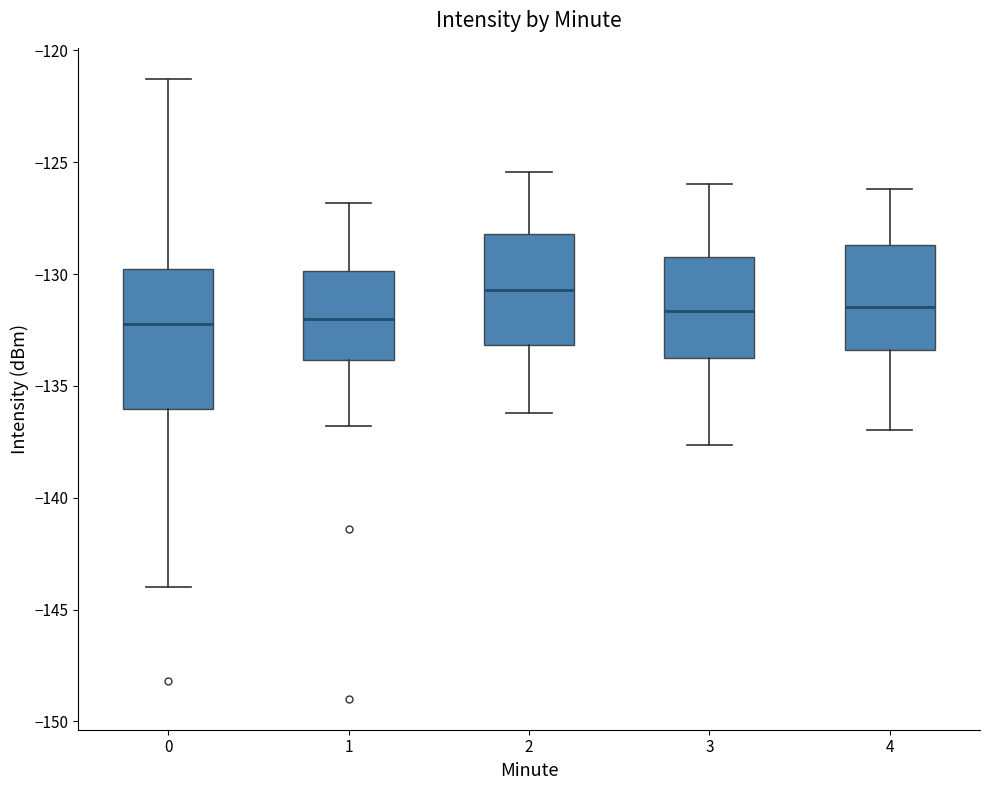

Which box is the tallest, from its lower edge to its upper edge?

0